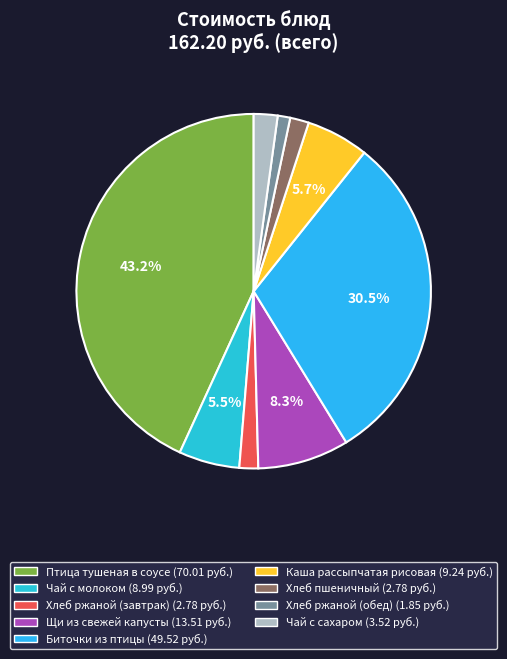

What percentage is the Щи из свежей капусты slice, to the nearest percent?

8%